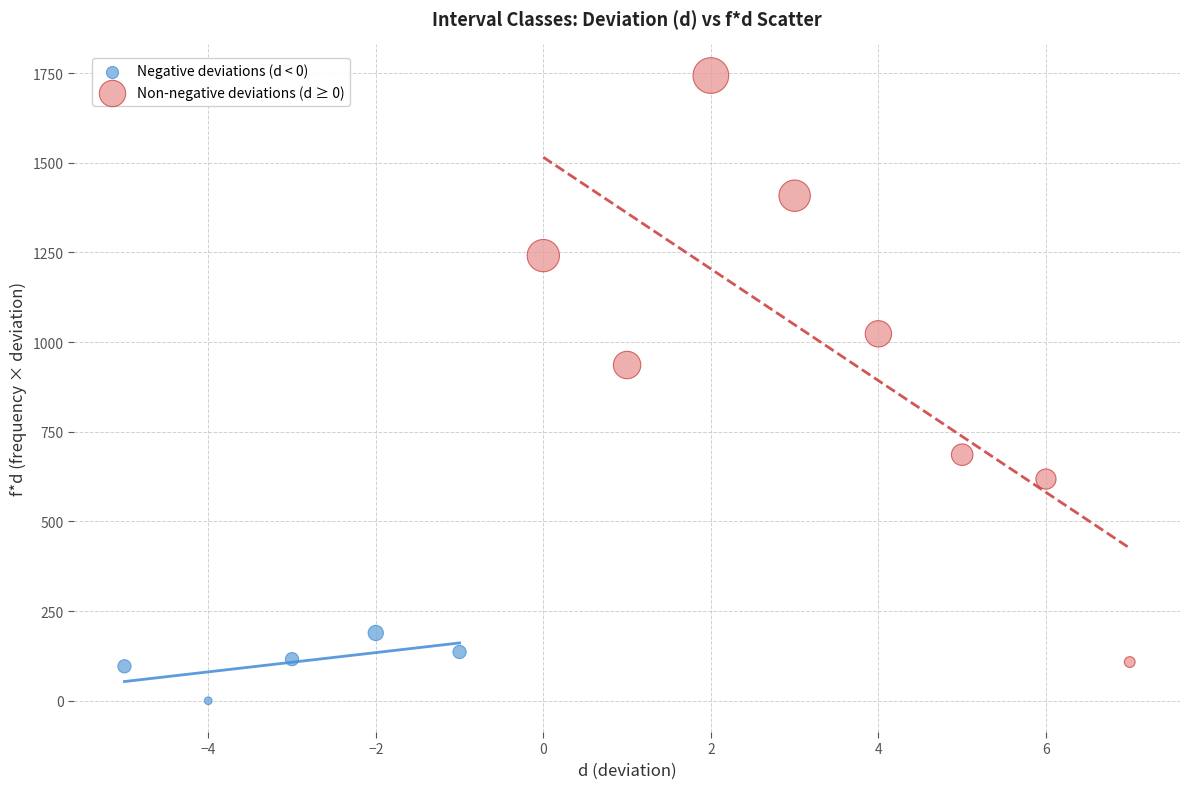

Which series has the largest Y range (max minus min)?

Non-negative deviations (d ≥ 0)